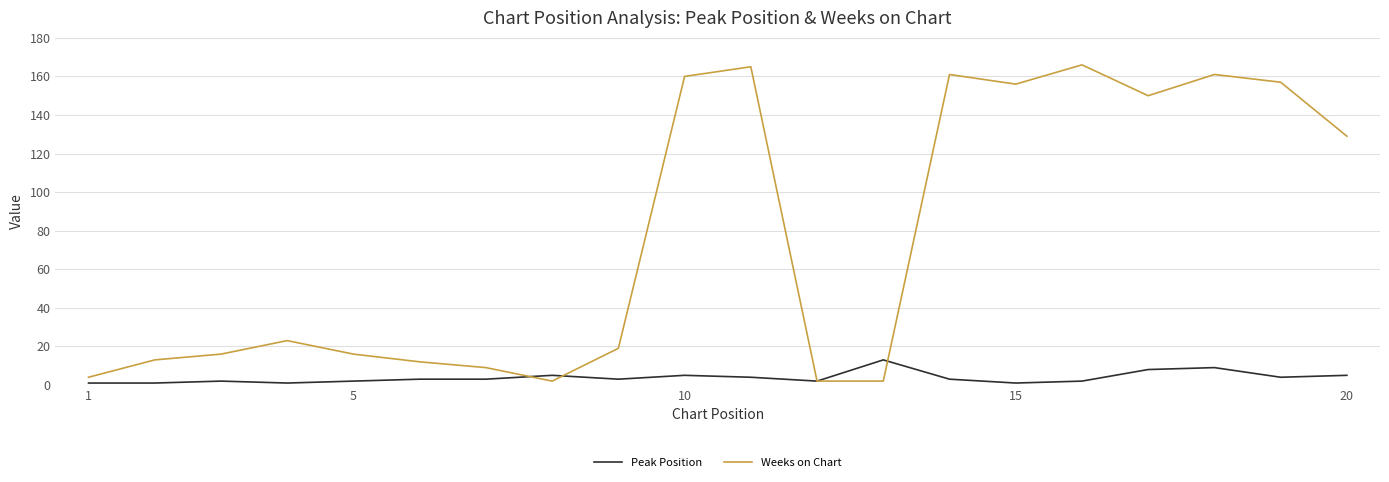

List the series in order of their peak value, lowest first.

Peak Position, Weeks on Chart